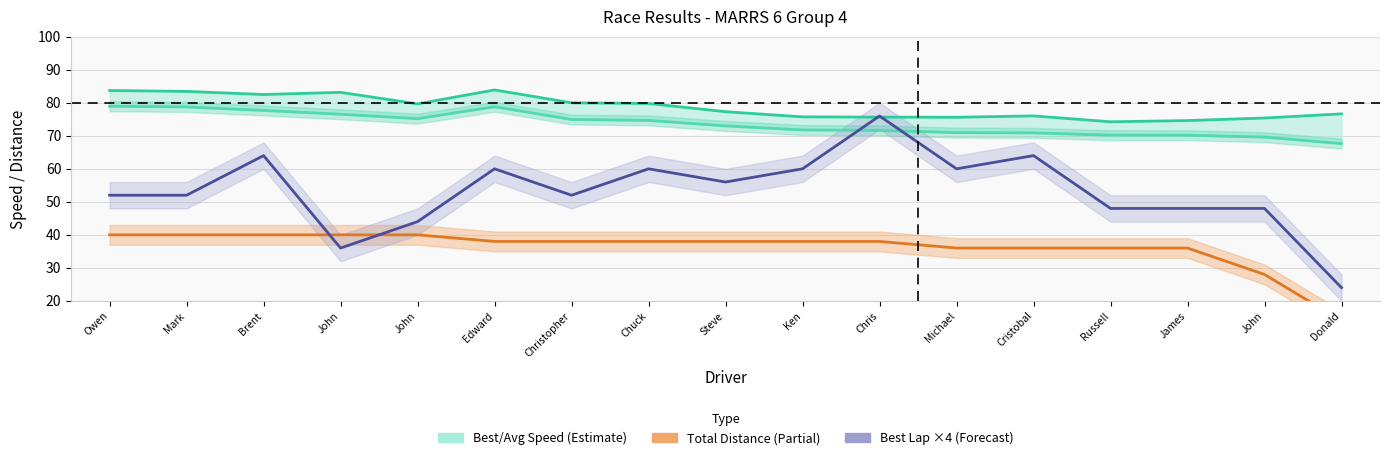

What is the value of the Average Speed point at the 5th from the left?

76.5